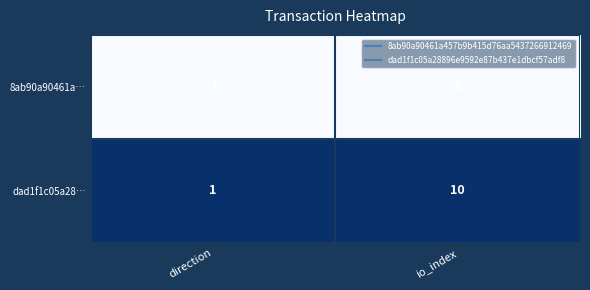

At which category is the sum across all series the highest?

io_index